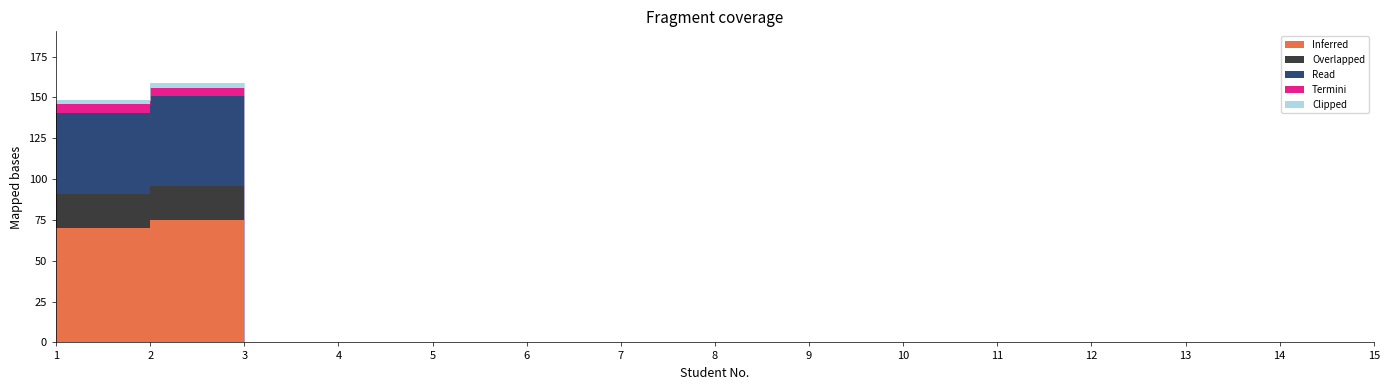

True or false: Clipped and Read intersect in this chart.

False